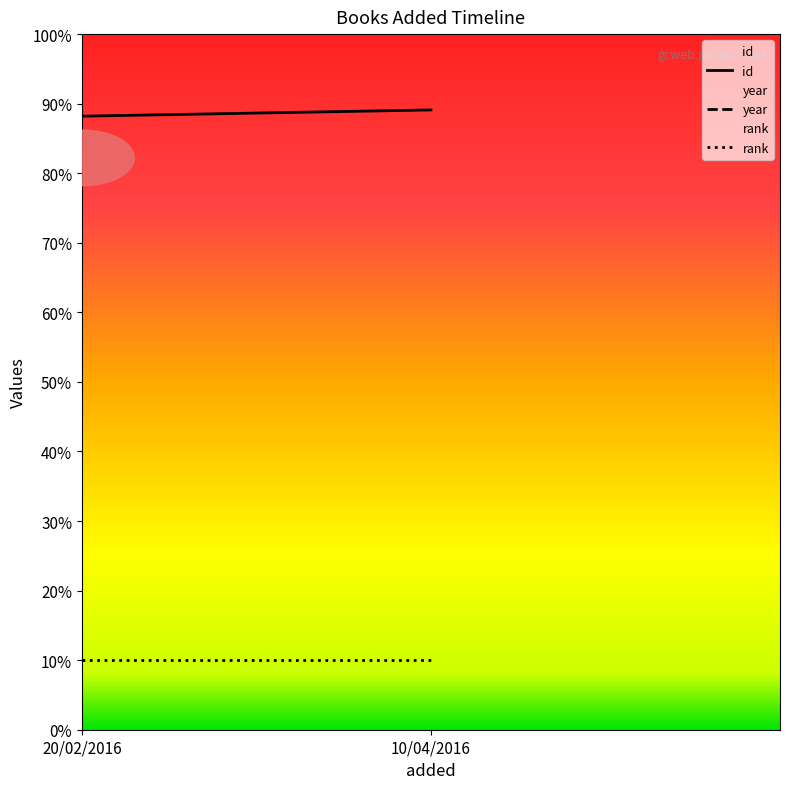

Which series has the widest spread of values?

id